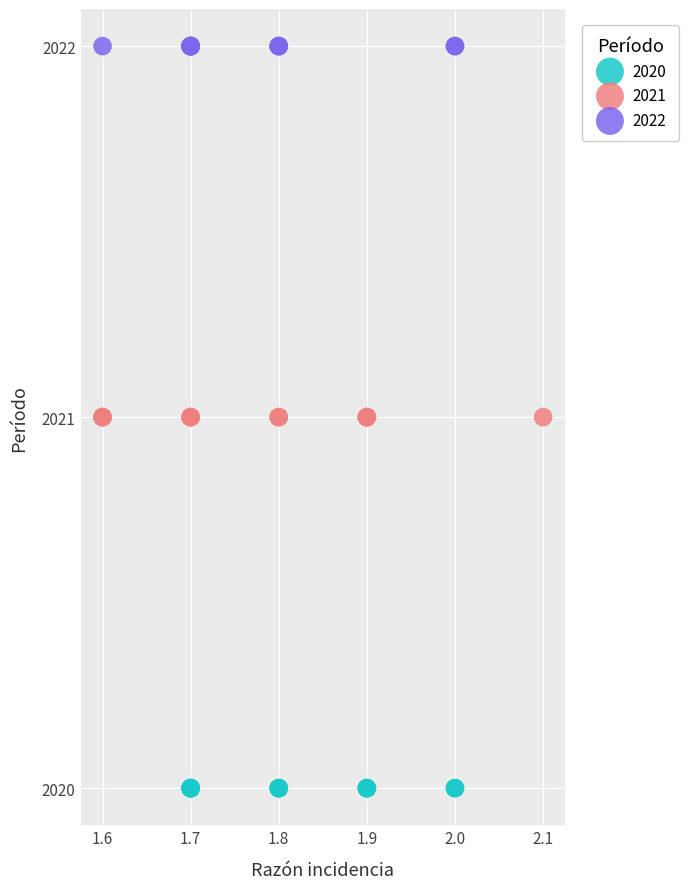

Which series reaches the maximum Y coordinate?

2022